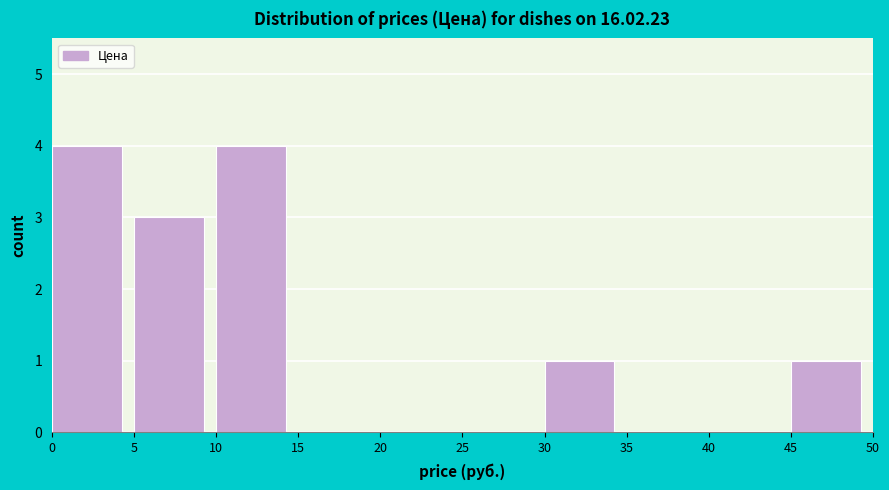

What is the height of the bar covering 0 to 5 on the x-axis? The values are not printed on the chart, so give them approximately, as read against the axis.

4